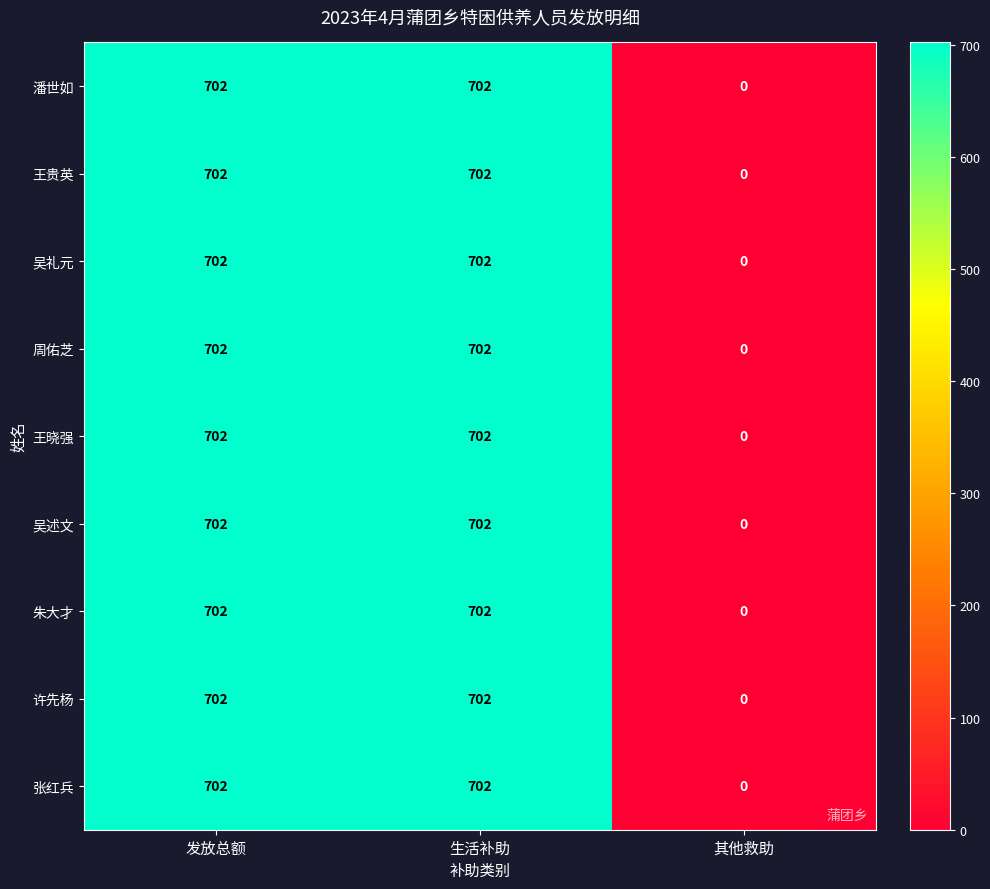

What is the sum of all 朱大才 values?

1404